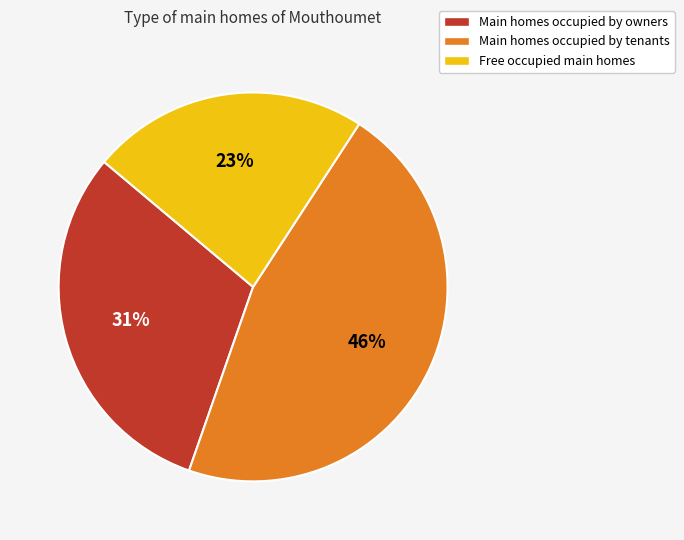

Which category has the smallest portion of the pie?

Free occupied main homes